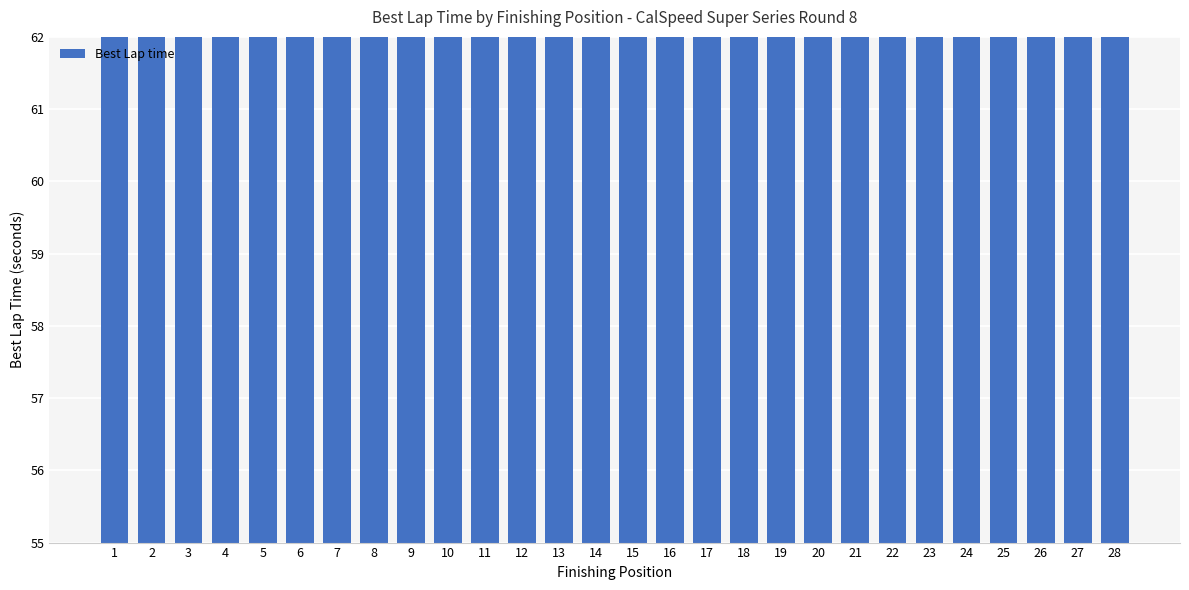

Is it true that the value at 2 is 12.3?

False